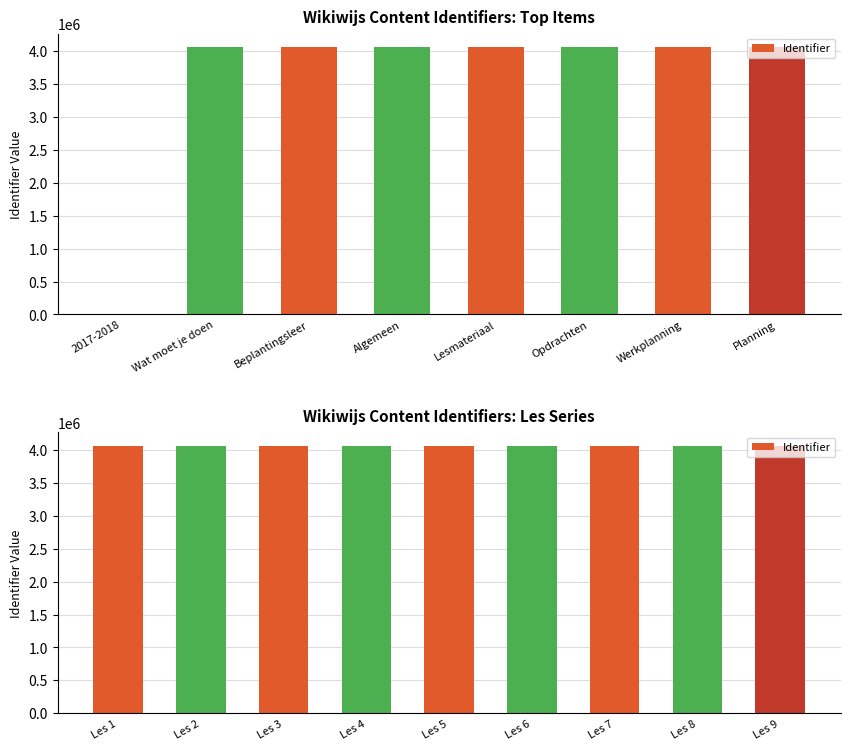

Does the chart contain any negative values?

No